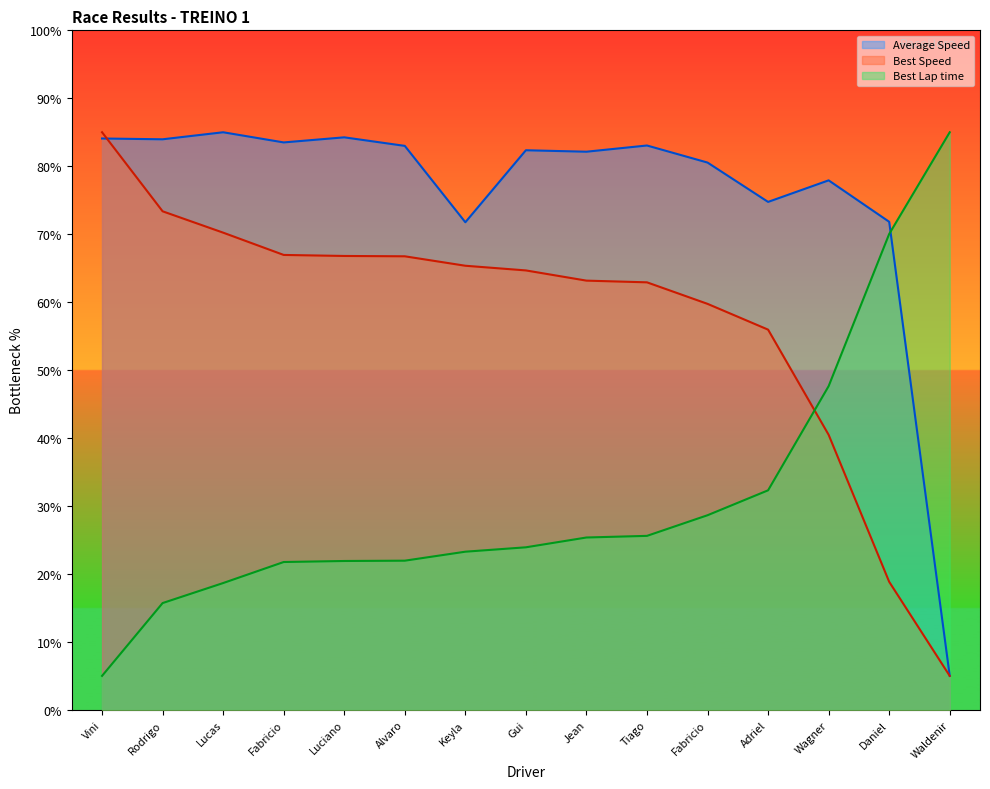

What is the spread (max minus min) of values at Gui?

58.4